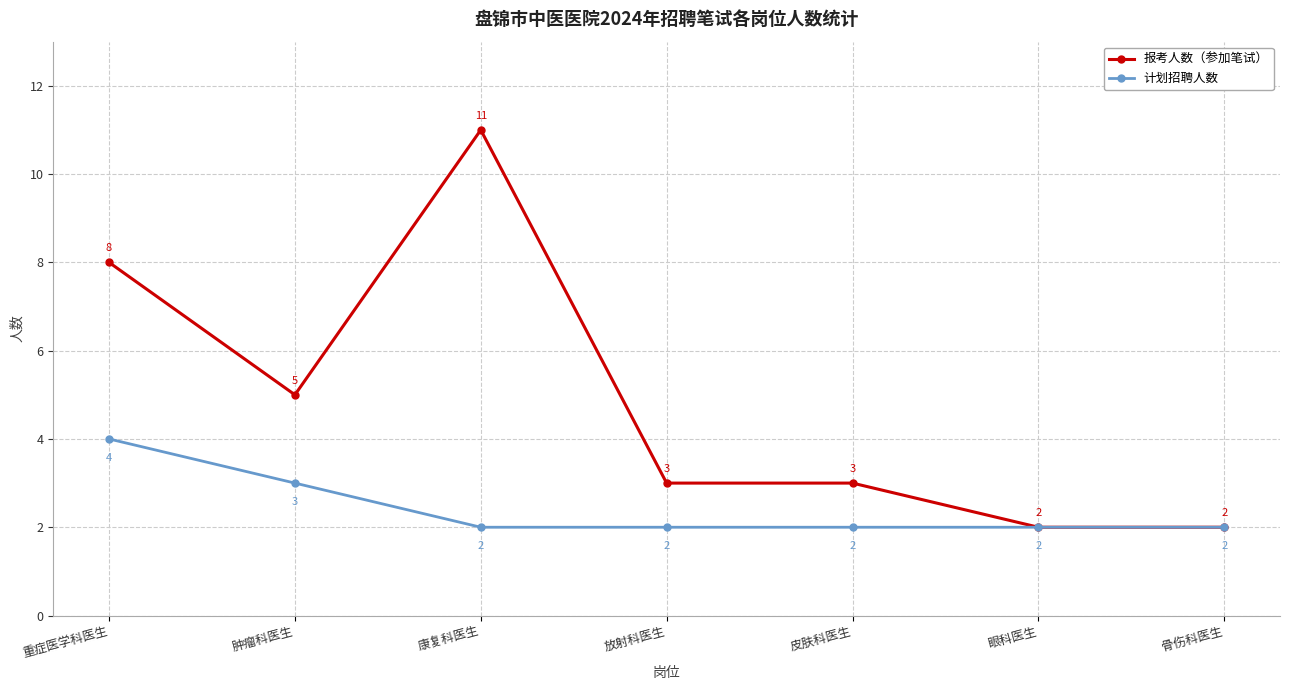

True or false: 计划招聘人数 has more than 2 interior local peaks.

False